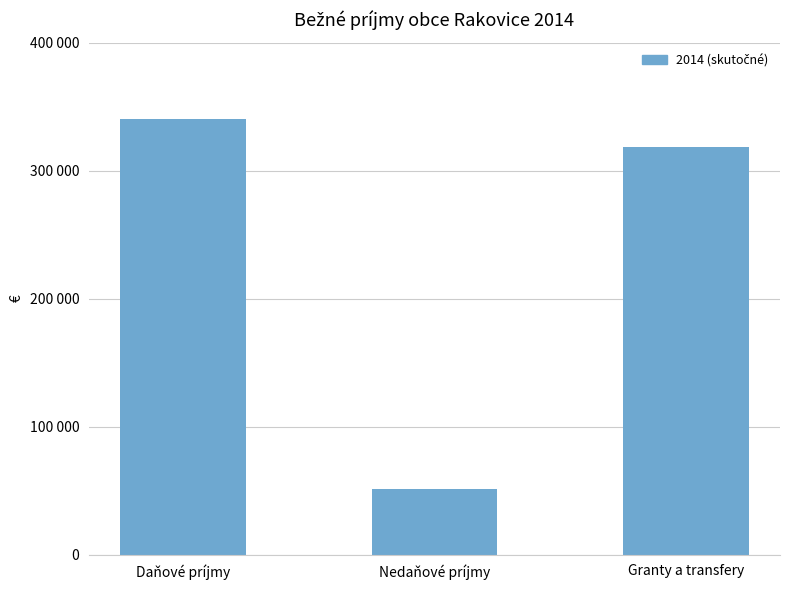

Are the bars horizontal?

No